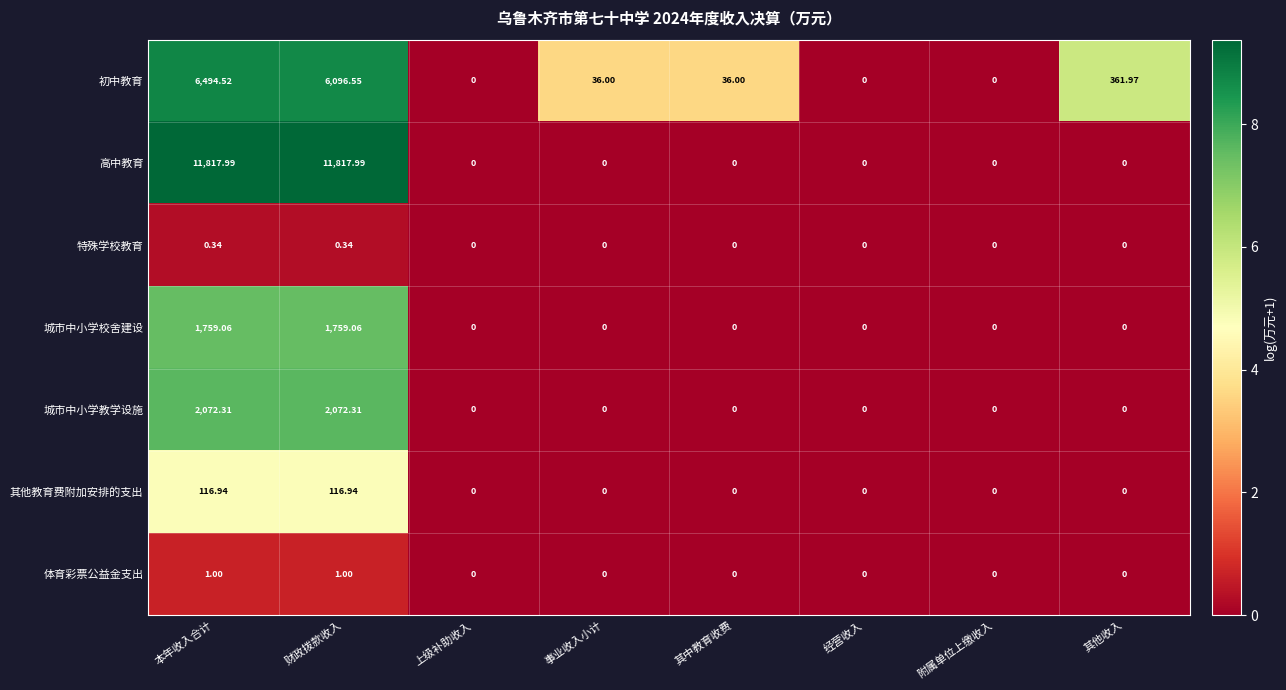

At which category is the sum across all series the highest?

本年收入合计